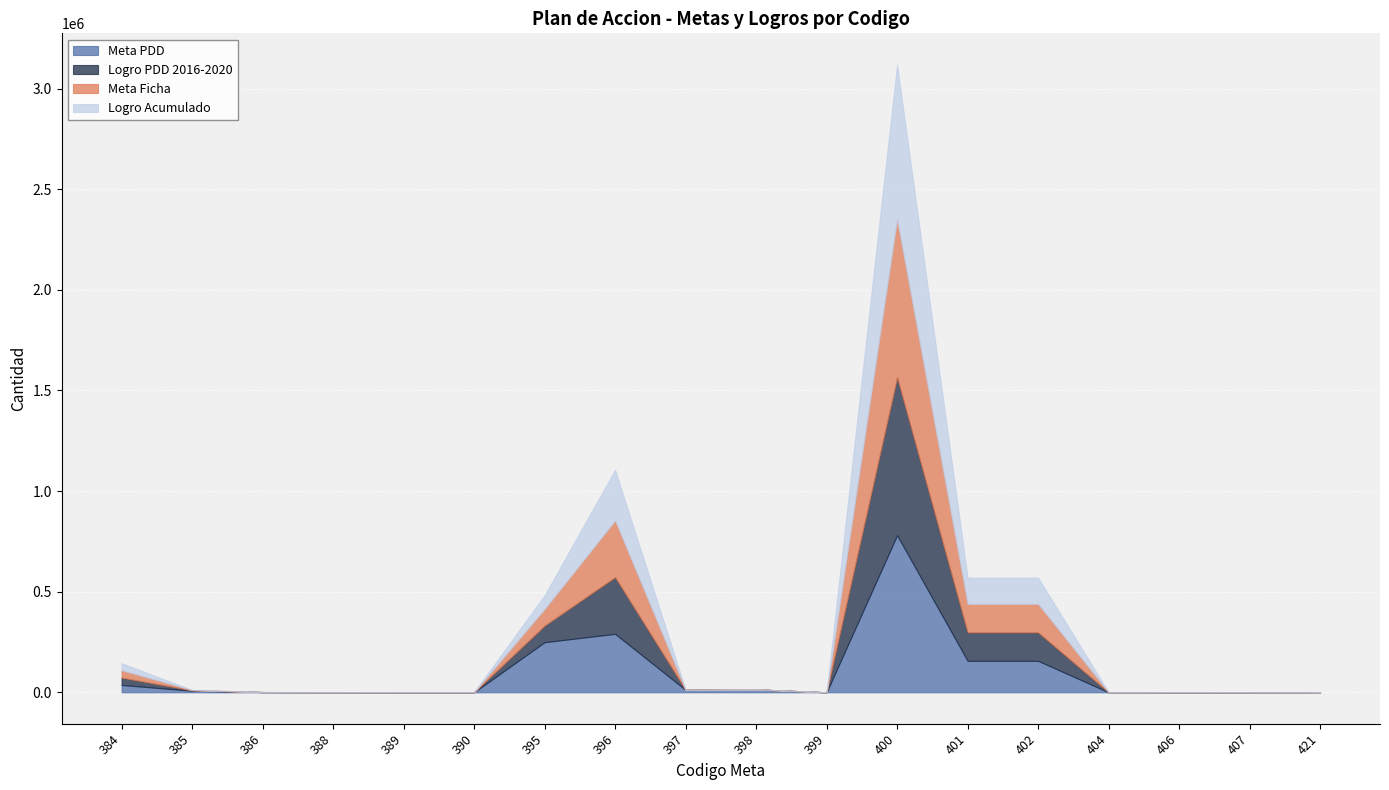

In Logro Acumulado, how many points are higher than both neighbors (excluding endpoints)?

3